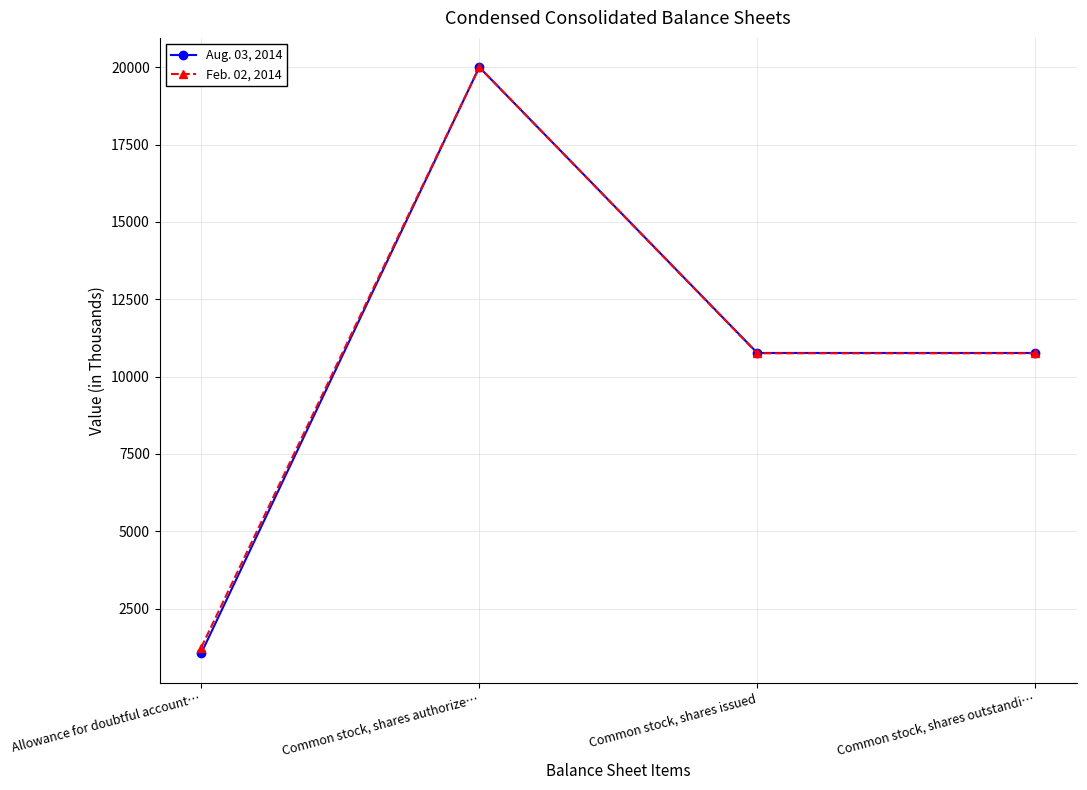

What is the total value across all series at Common stock, shares issued?

21516